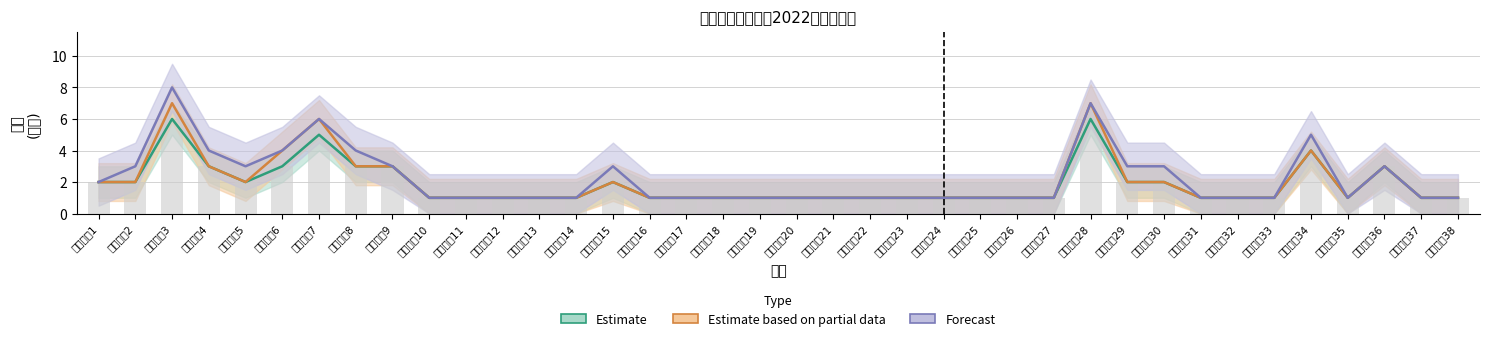

Between 专任教师14 and 专任教师5, which is larger?

专任教师5